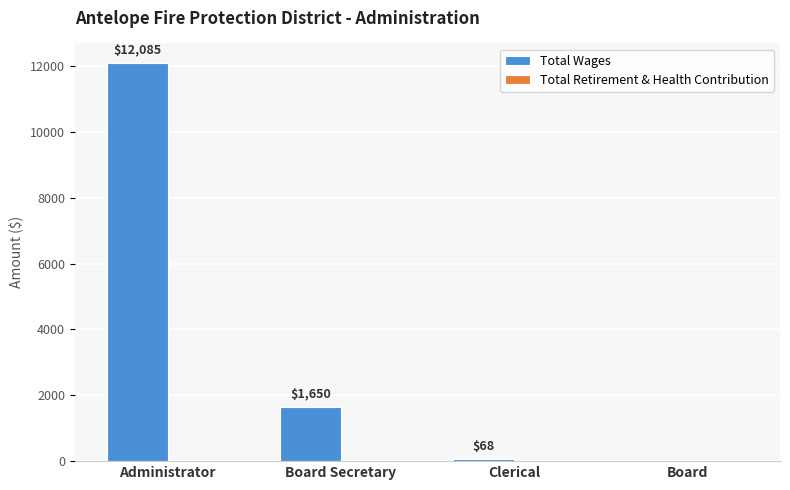

Reading right to left, transcribe all the data shown in this chart.

Board=0	Clerical=68	Board Secretary=1650	Administrator=12085